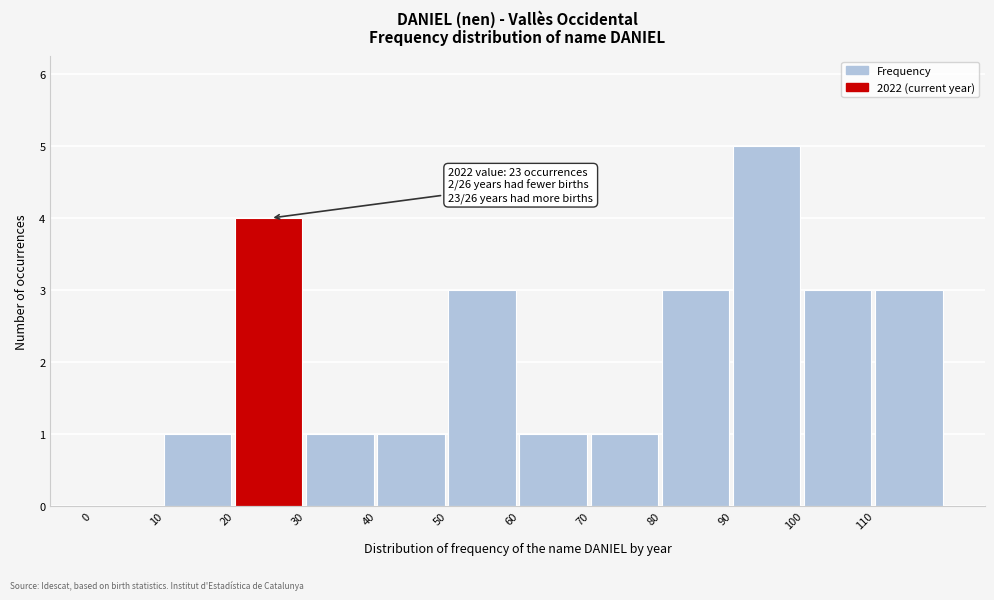

Over which range of the x-axis is the bar tallest?

90 to 100